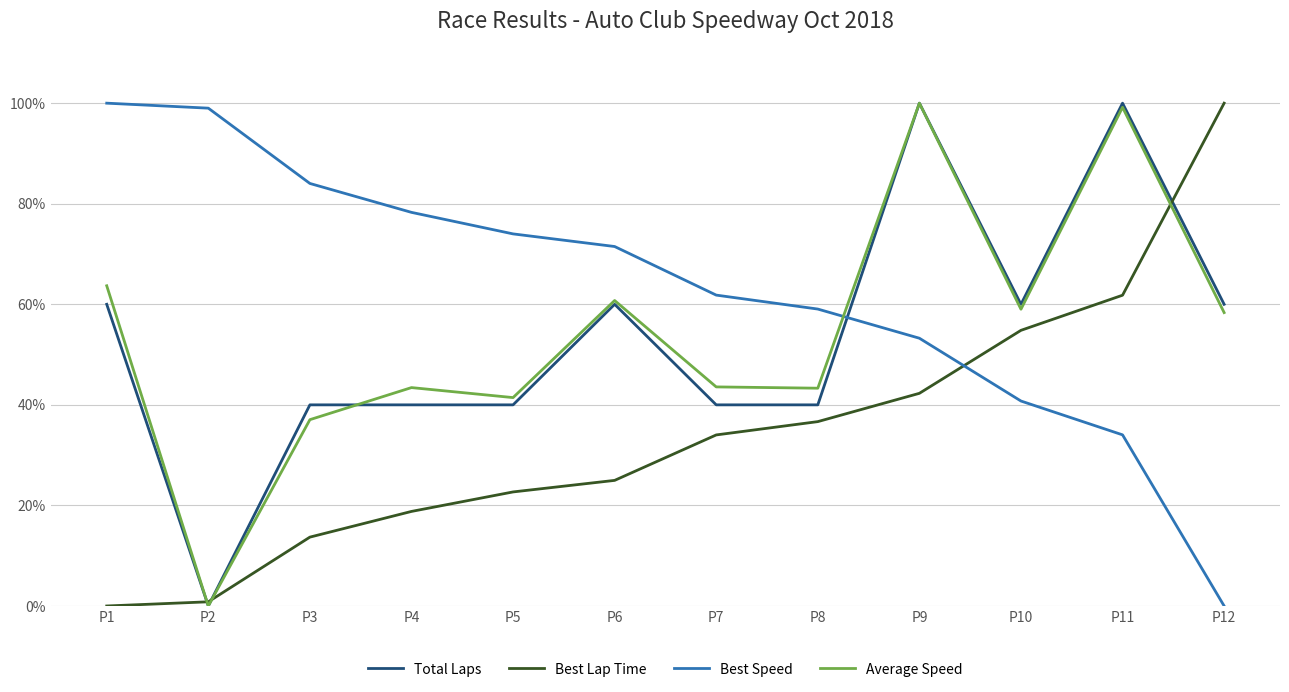

Where do Best Speed and Total Laps first cross each other?

P8 and P9